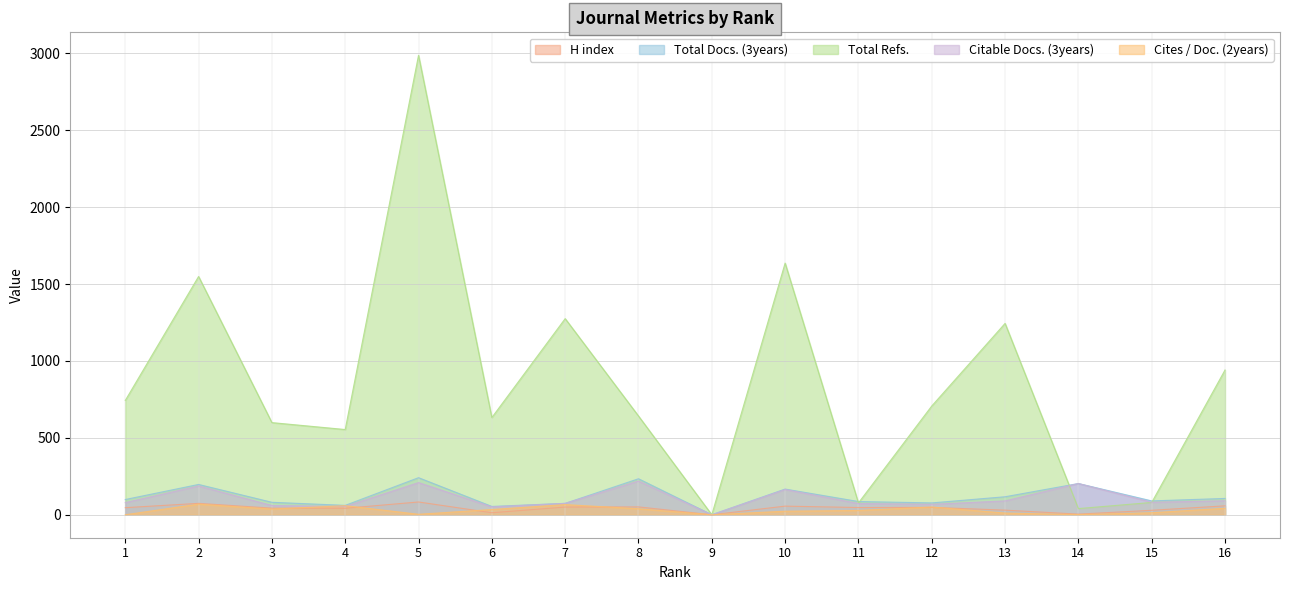

Is it true that Citable Docs. (3years) equals 203 at 14?

True